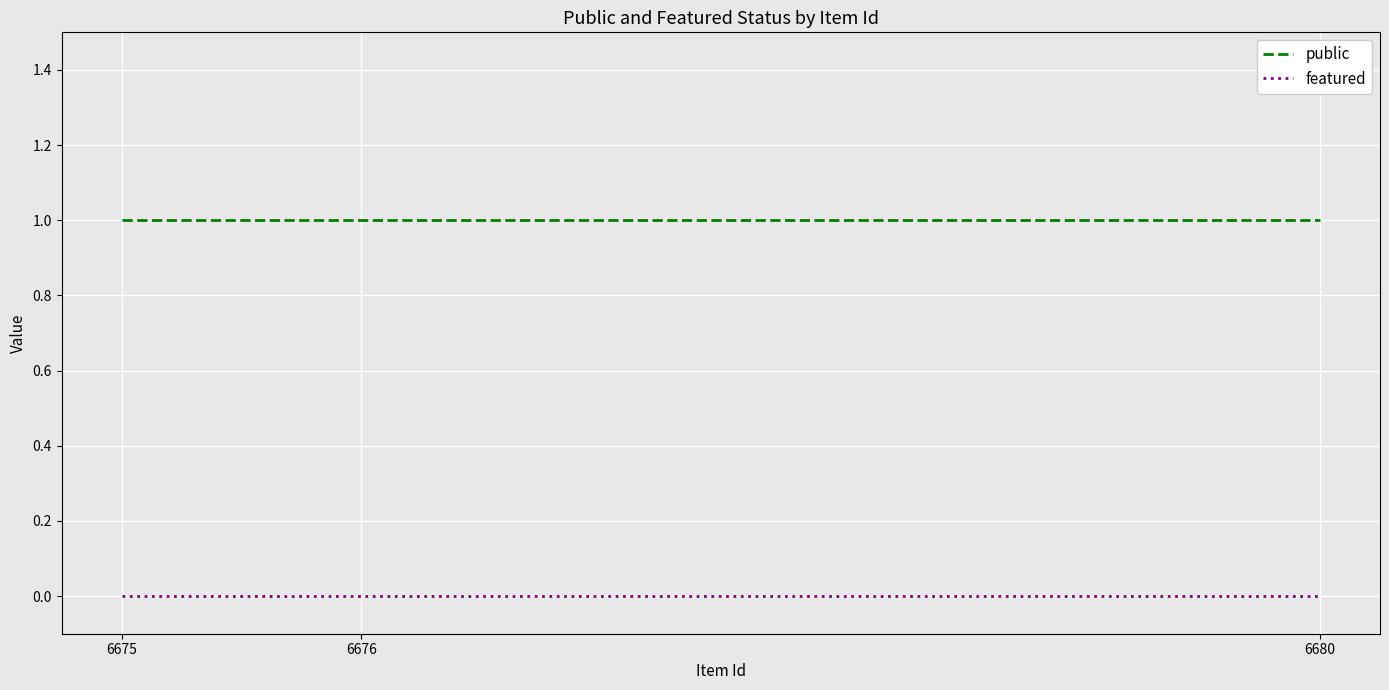

At 6675, list the series in order from largest to smallest.

public, featured